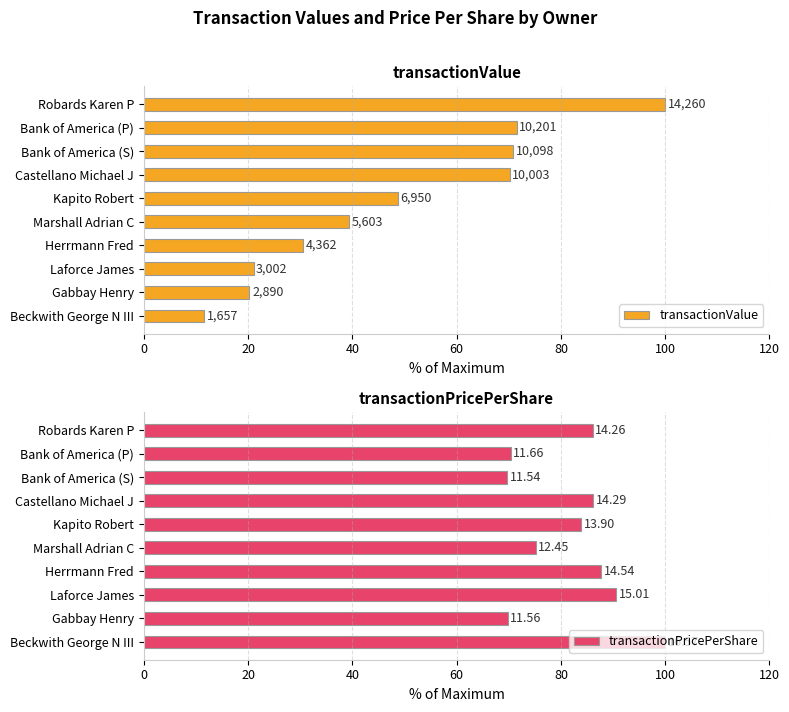

Is the value of transactionValue at Beckwith George N III greater than the value of transactionPricePerShare at Kapito Robert?

No